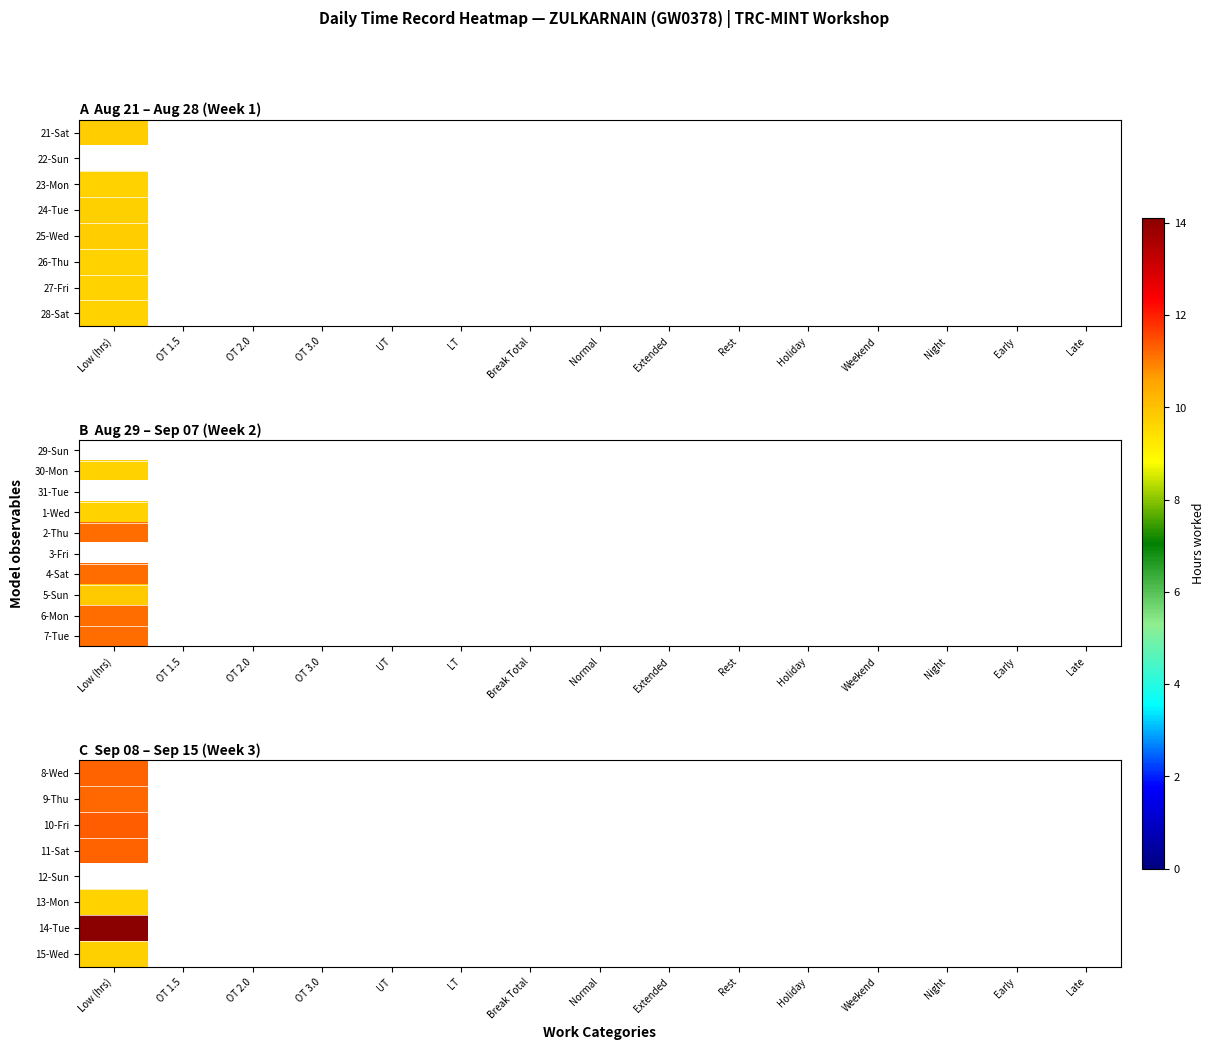

What is the minimum value shown in the chart?

9.7